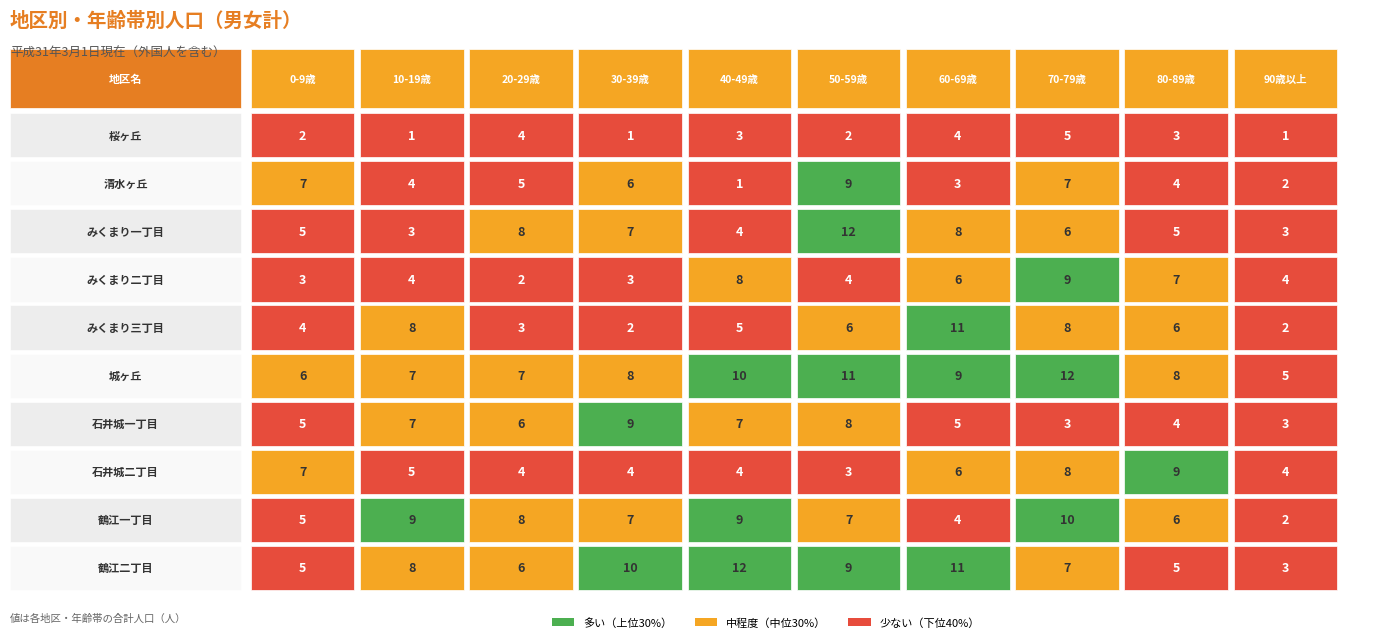

At how many categories does at least one series exceed 2?

10